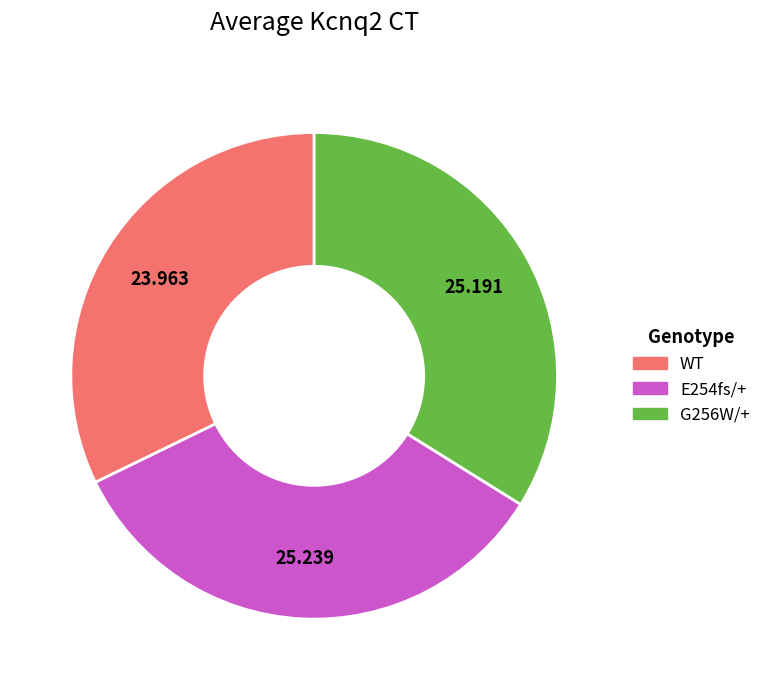

Do G256W/+ and E254fs/+ together represent more than half of the pie?

Yes